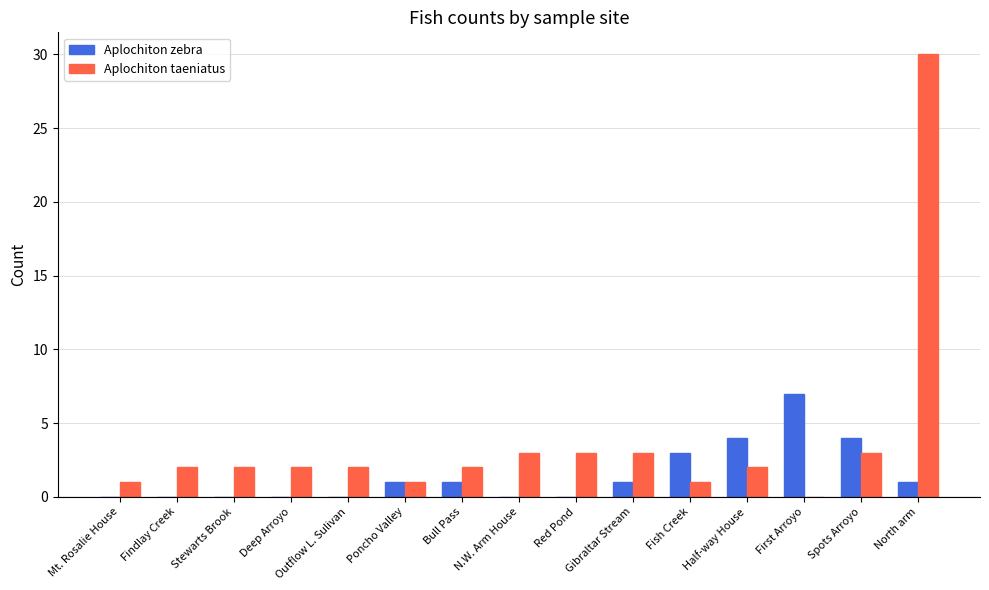

What is the sum of all Aplochiton zebra values?

22